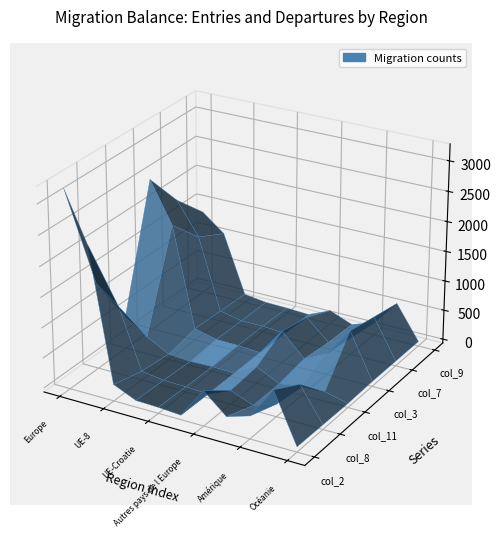

Reading left to right, what are all the values shown in this chart?

col_2: Europe=3209	UE-17=2398	UE-8=209	UE-2=44	UE-Croatie=33	AELE=8	Autres pays de l Europe=517	Afrique=192	Amérique=311	Asie=836	Océanie=19
col_8: Europe=1364	UE-17=1071	UE-8=81	UE-2=28	UE-Croatie=20	AELE=1	Autres pays de l Europe=163	Afrique=17	Amérique=143	Asie=572	Océanie=11
col_11: Europe=472	UE-17=225	UE-8=26	UE-2=2	UE-Croatie=11	AELE=0	Autres pays de l Europe=208	Afrique=24	Amérique=77	Asie=93	Océanie=2
col_3: Europe=2487	UE-17=1808	UE-8=127	UE-2=39	UE-Croatie=32	AELE=7	Autres pays de l Europe=474	Afrique=100	Amérique=287	Asie=769	Océanie=15
col_7: Europe=1848	UE-17=1305	UE-8=107	UE-2=30	UE-Croatie=31	AELE=1	Autres pays de l Europe=374	Afrique=41	Amérique=220	Asie=667	Océanie=13
col_9: Europe=1351	UE-17=1061	UE-8=78	UE-2=28	UE-Croatie=20	AELE=1	Autres pays de l Europe=163	Afrique=17	Amérique=143	Asie=571	Océanie=11